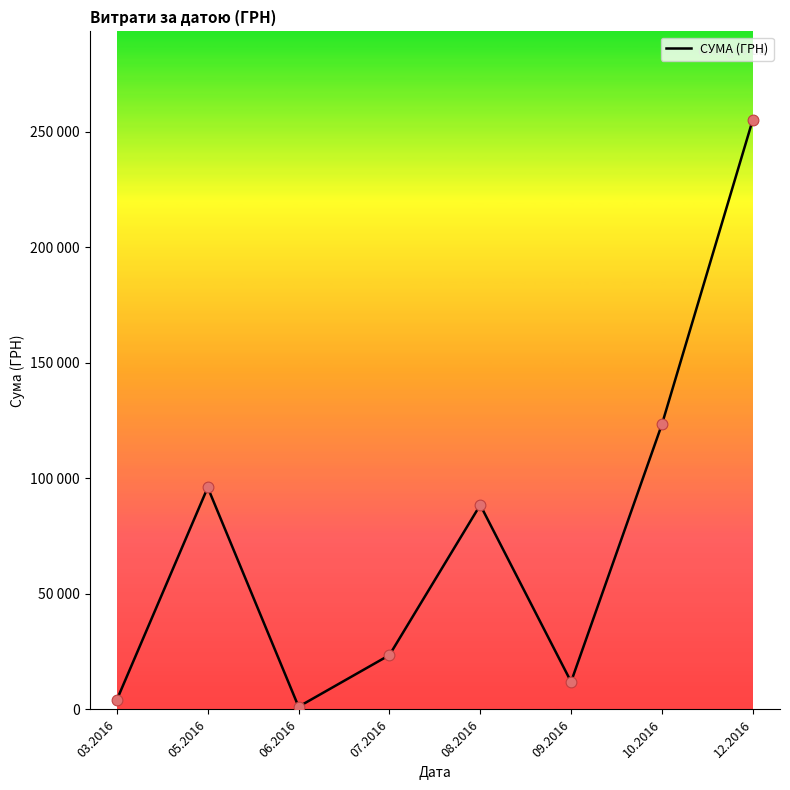

What is the ratio of the value at 06.2016 to the value at 09.2016?

0.1